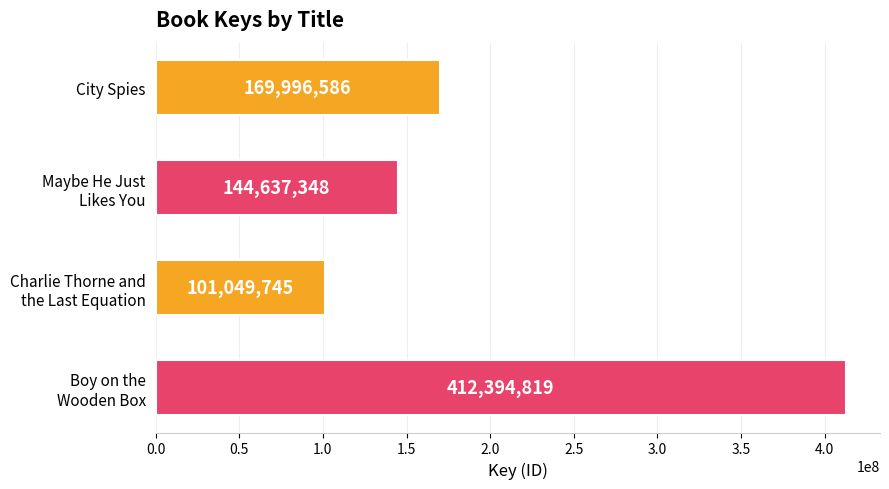

What is the value of the 1st bar from the top?

169996586